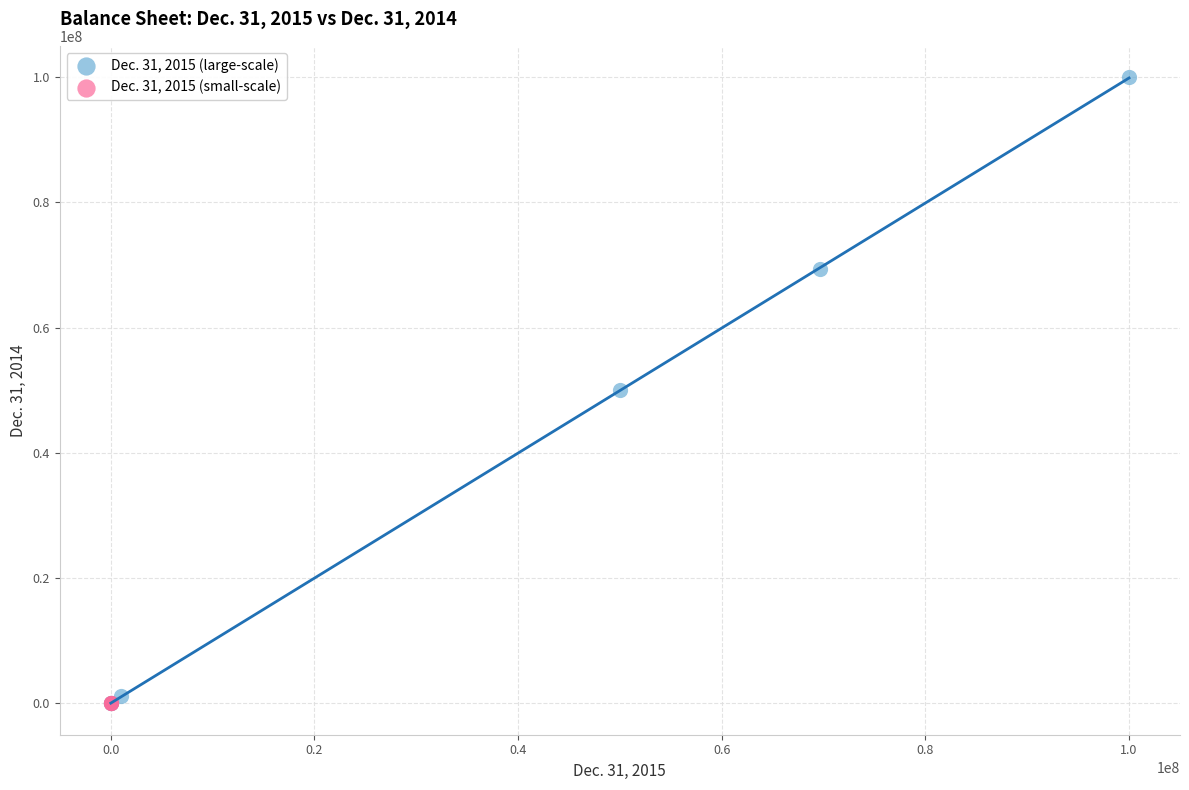

Which series has the largest Y range (max minus min)?

Dec. 31, 2015 (large-scale)